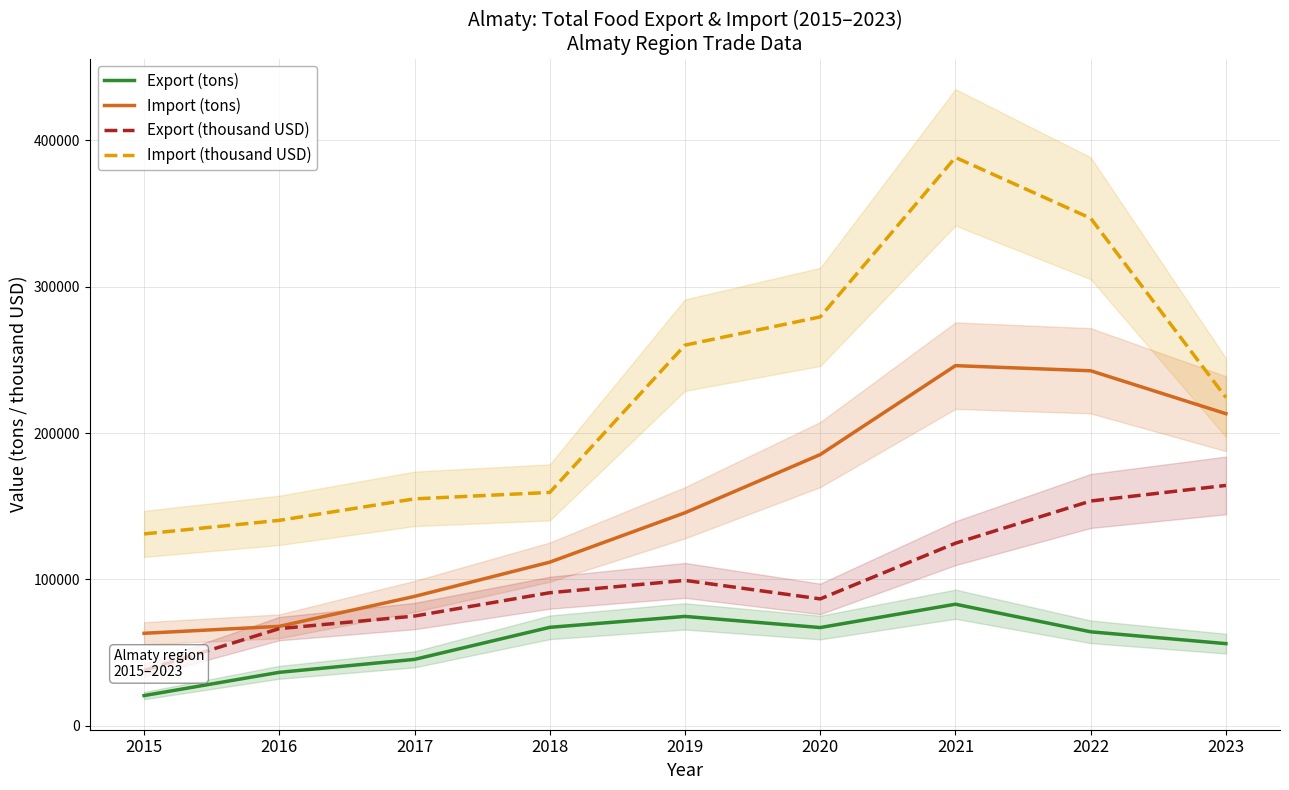

Read the Import (thousand USD) value at 2017.

155056.1